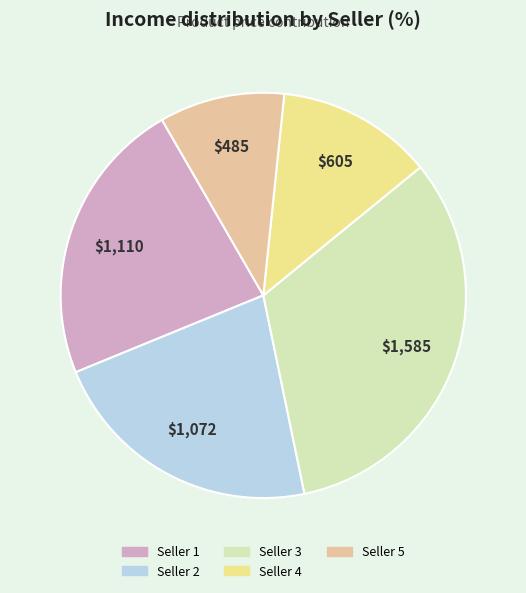

Is it true that Seller 1 is 23% of the pie?

True